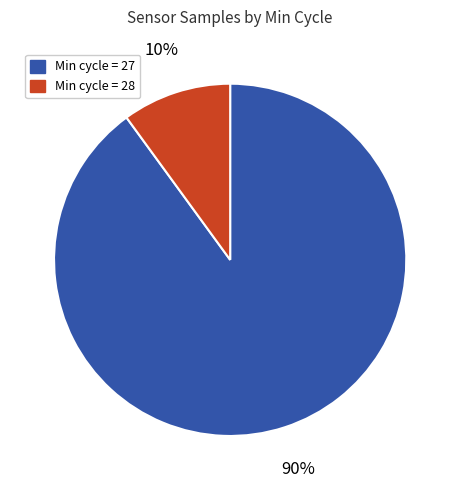

To the nearest percent, what is the difference between the largest and smallest slice percentages?

80%